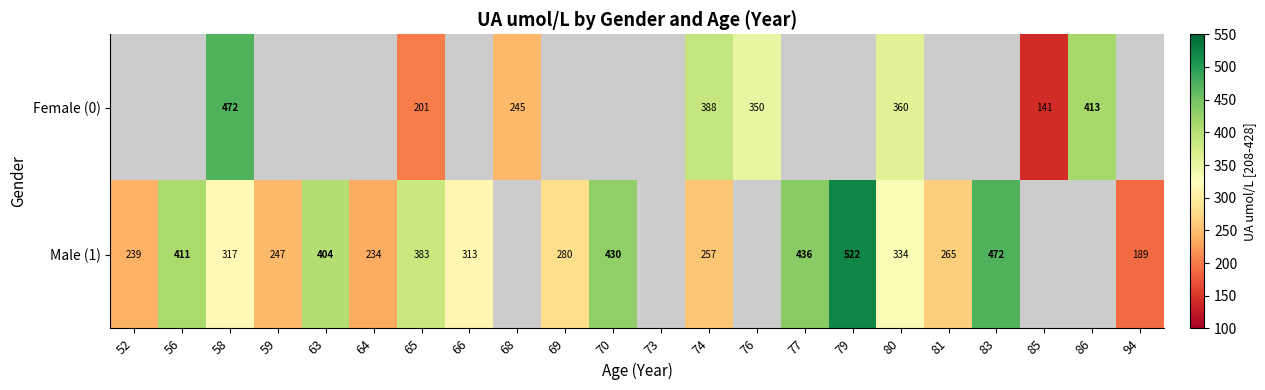

Is the value of Male (1) at 94 greater than the value of Female (0) at 68?

No